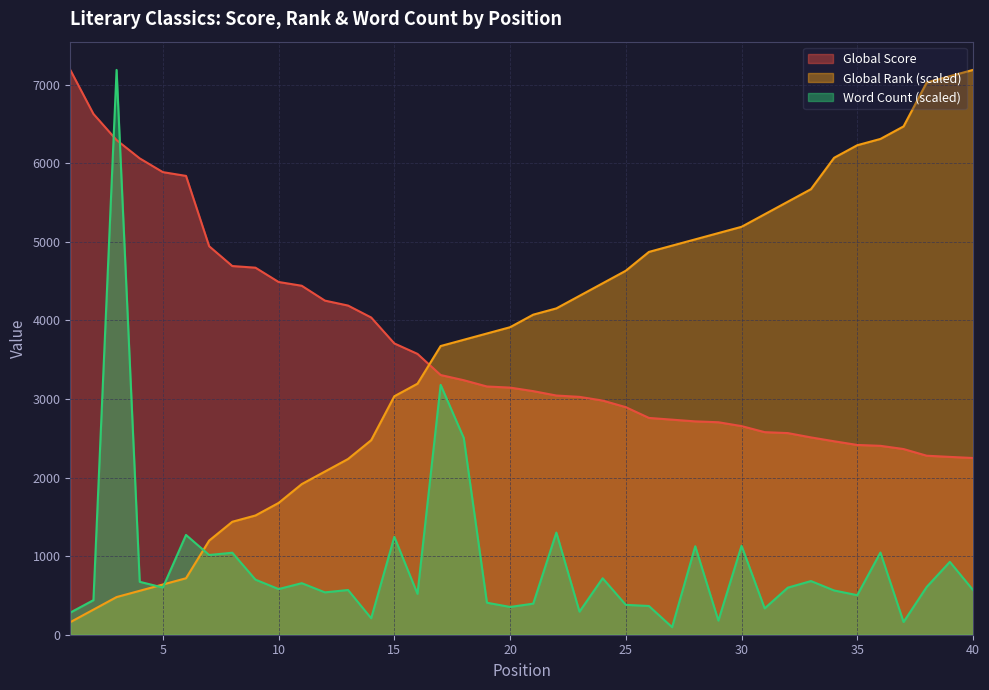

Which series ends up on top after the final intersection of Word Count (hundreds) and Global Score?

Global Score